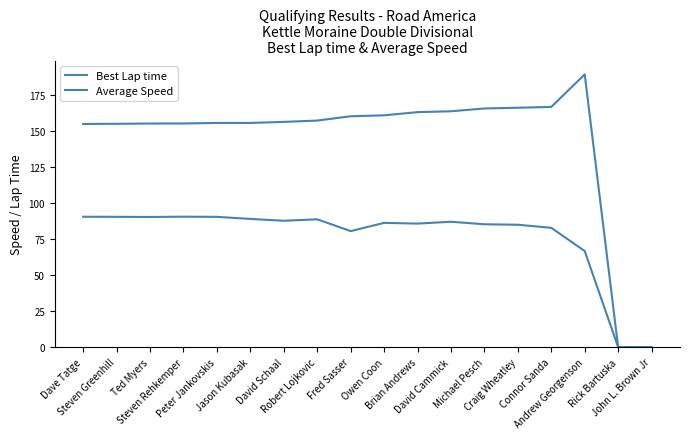

What is the maximum value for Best Lap time?

189.0